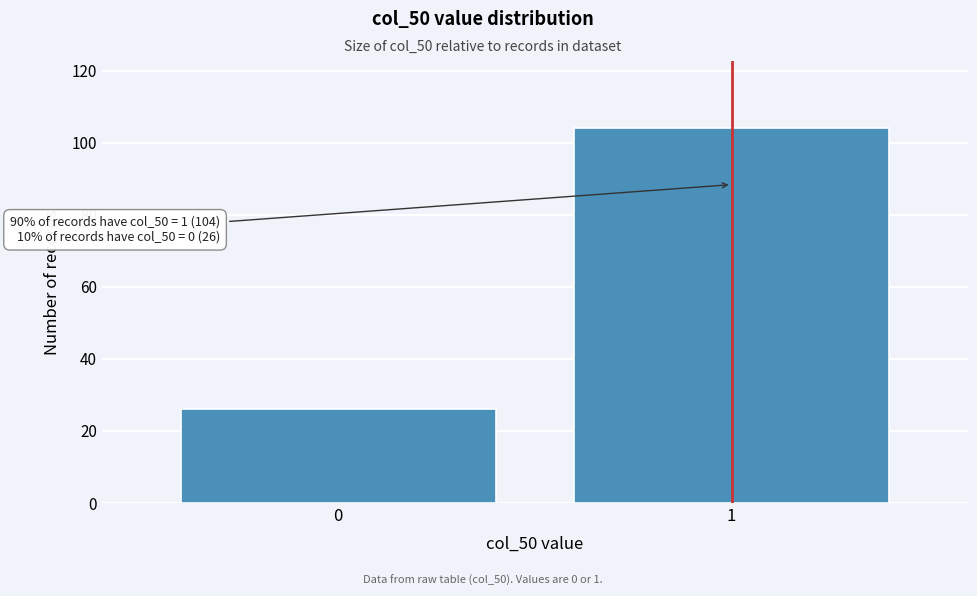

Reading right to left, transcribe all the data shown in this chart.

104	26